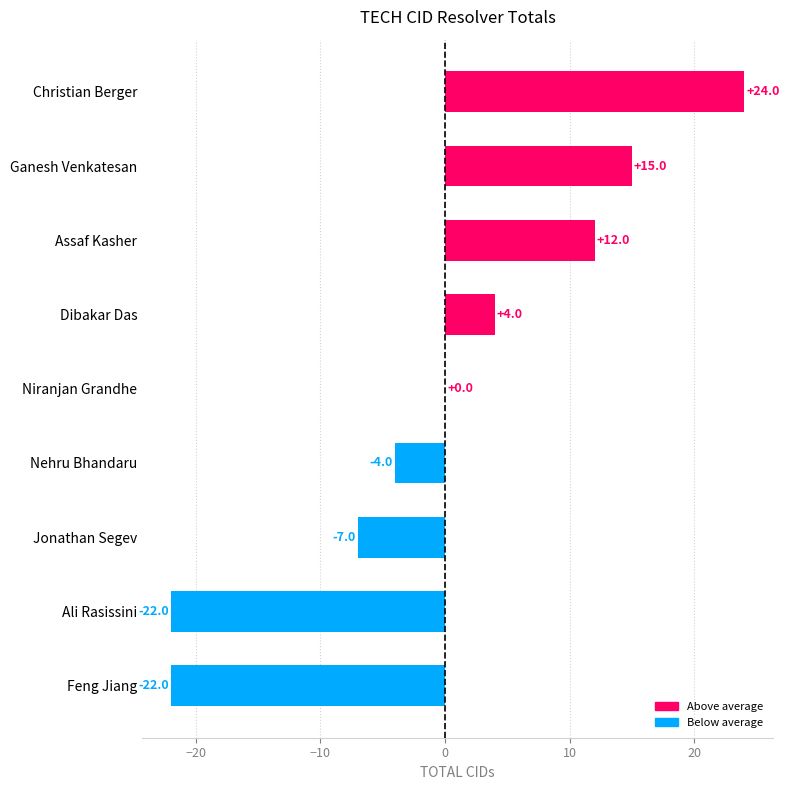

Reading top to bottom, what are all the values shown in this chart?

Christian Berger=24	Ganesh Venkatesan=15	Assaf Kasher=12	Dibakar Das=4	Niranjan Grandhe=0	Nehru Bhandaru=-4	Jonathan Segev=-7	Ali Rasissini=-22	Feng Jiang=-22